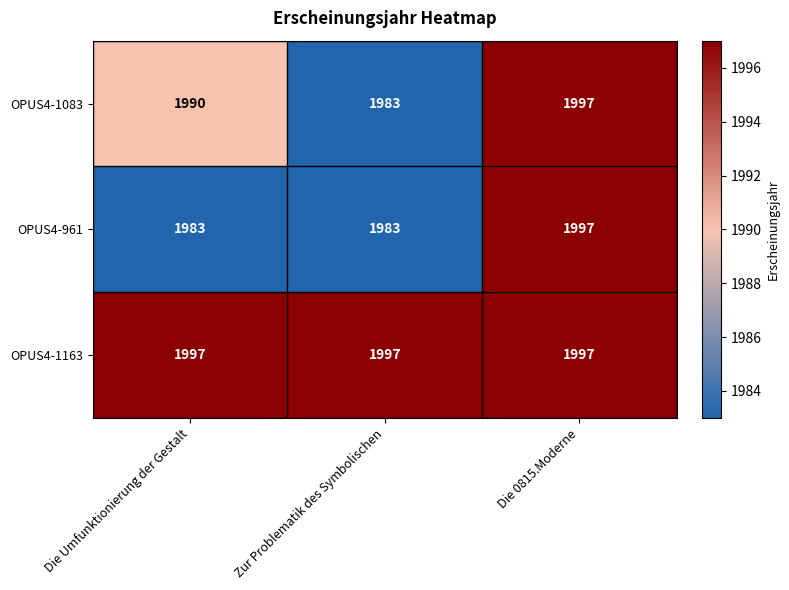

At which label is OPUS4-1083 closest to 1990?

Die Umfunktionierung der Gestalt